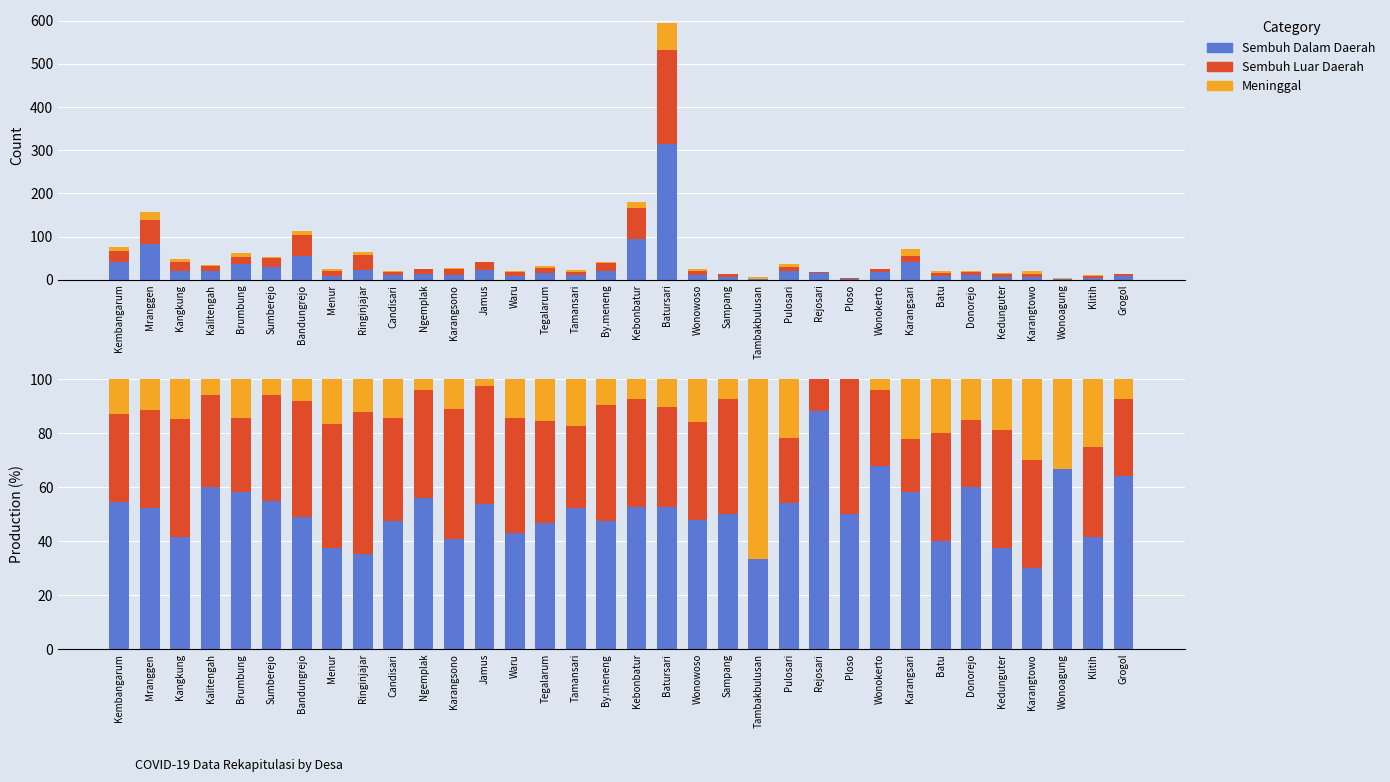

How many values in Sembuh Luar Daerah are above zero?

32